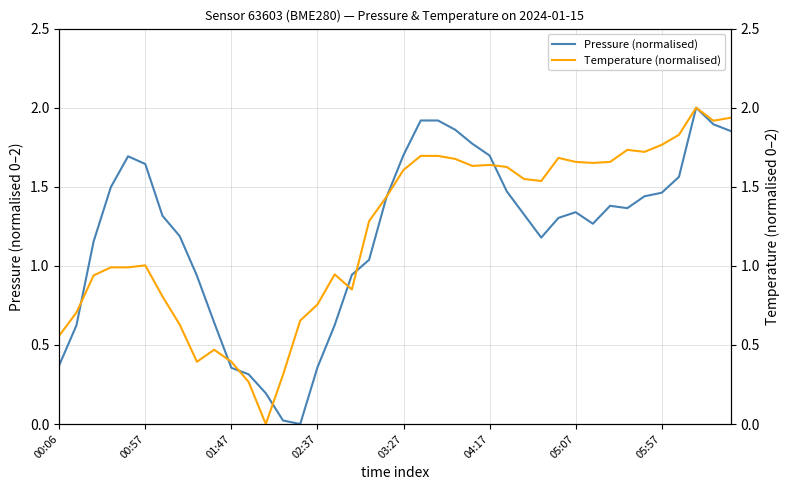

What is the highest value of the Temperature (normalised) series?

2.0